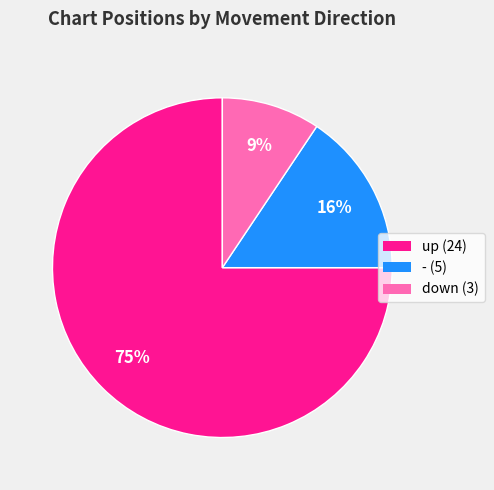

To the nearest percent, what percentage of the pie is up?

75%